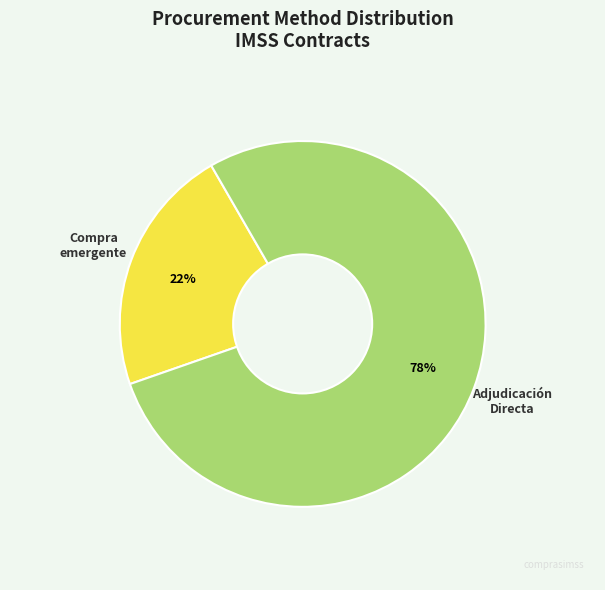

Does any single category account for the majority?

Yes